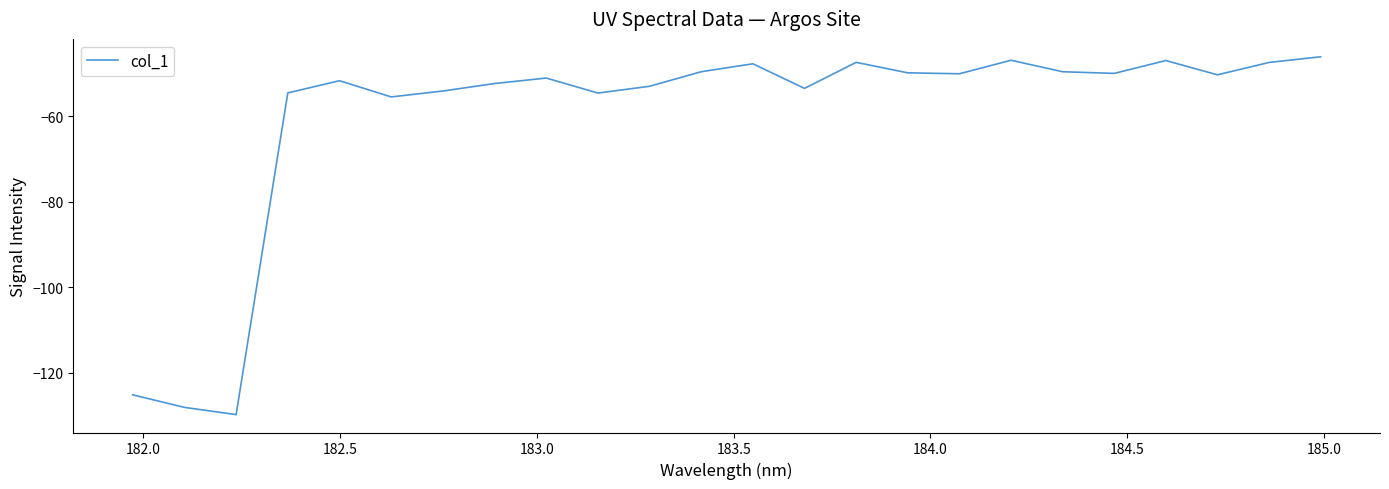

Is this an area chart (filled region under the line)?

No